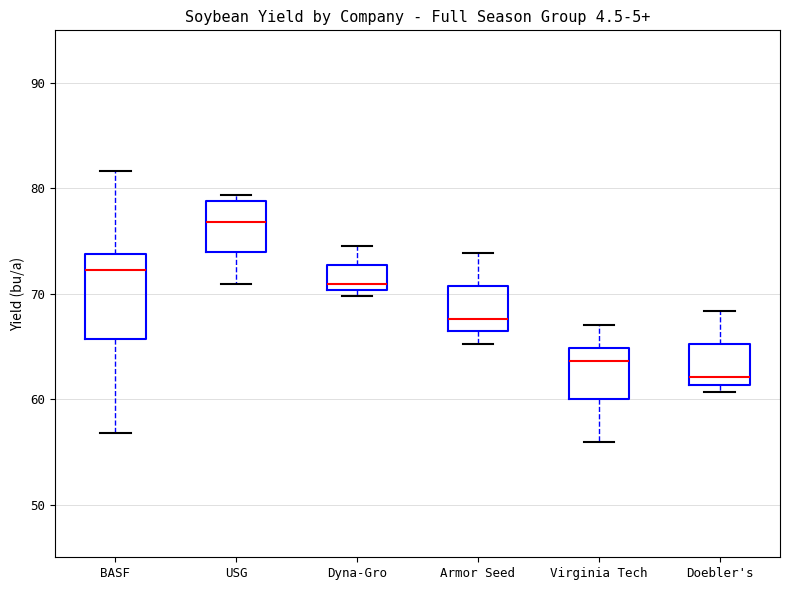

Where does the upper whisker of the box for Armor Seed end on the y-axis? The values are not printed on the chart, so give them approximately, as read against the axis.

74